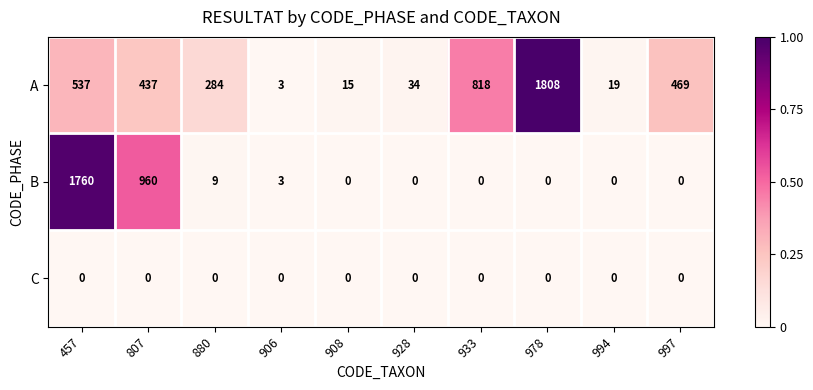

List the series in order of their overall mean, highest first.

A, B, C